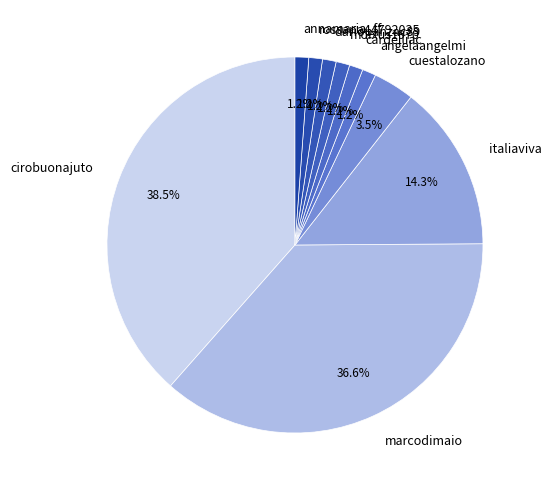

How many slices are in this pie chart?

10